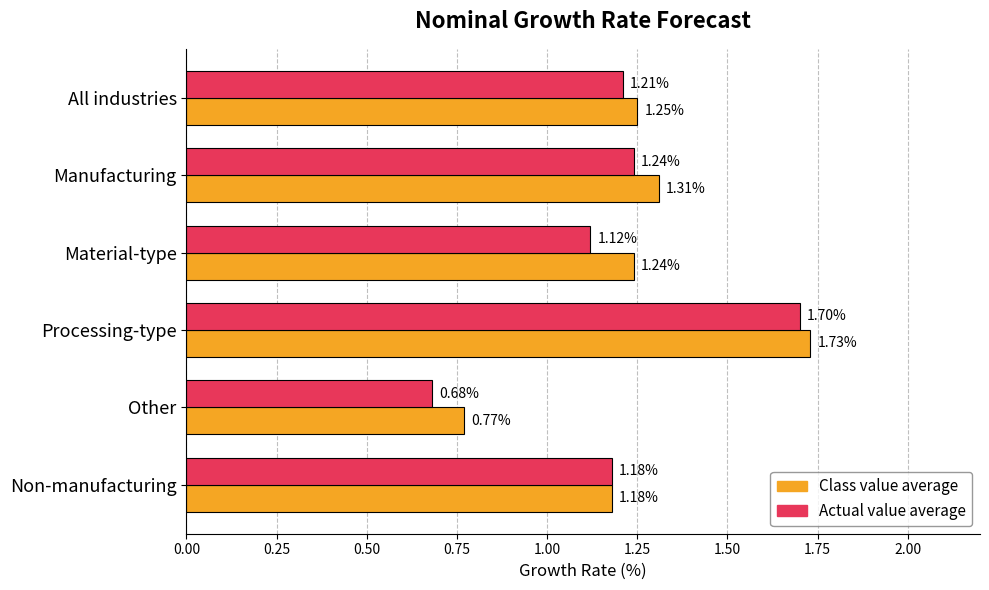

What is the difference between the maximum and minimum values in the Actual value average series?

1.0